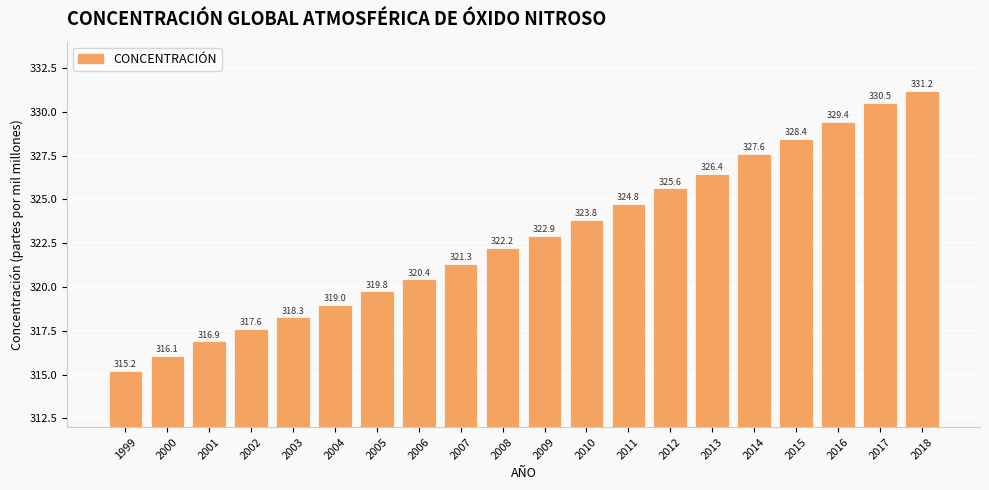

Which has a higher value, 1999 or 2004?

2004